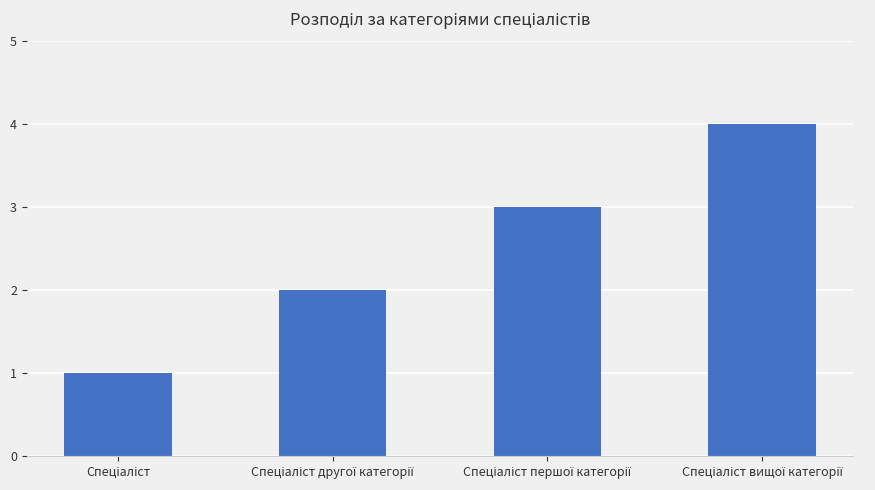

What is the sum of all values?

10